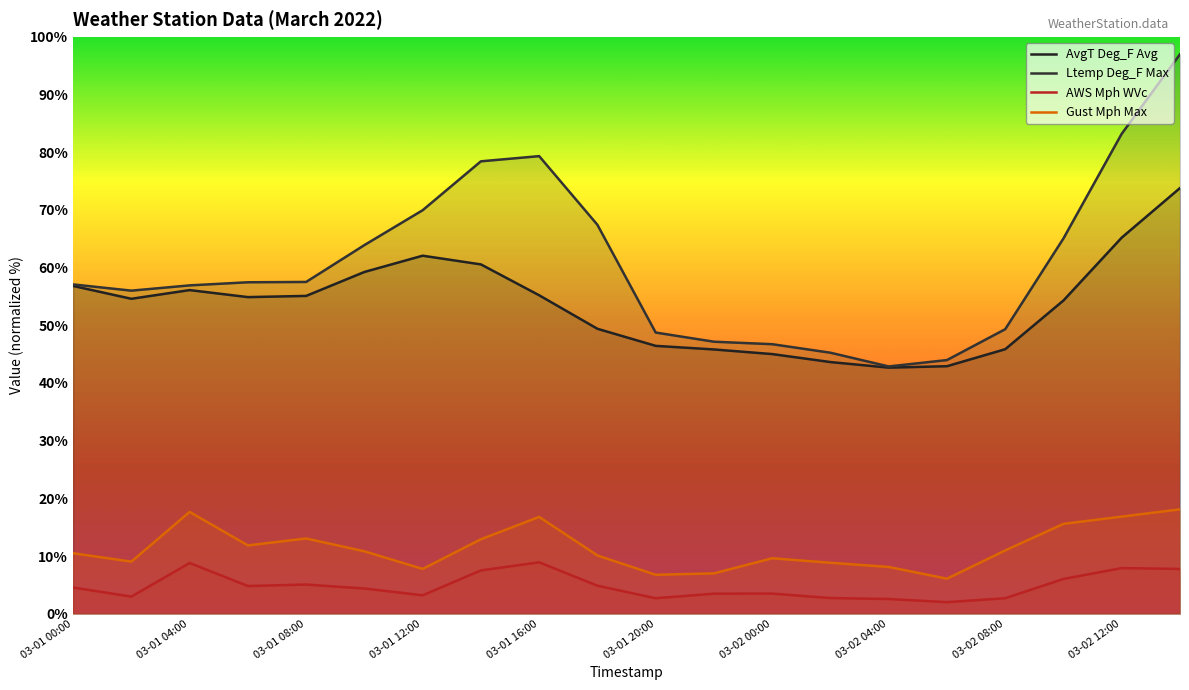

What position from the right is 03-02 04:00?

6